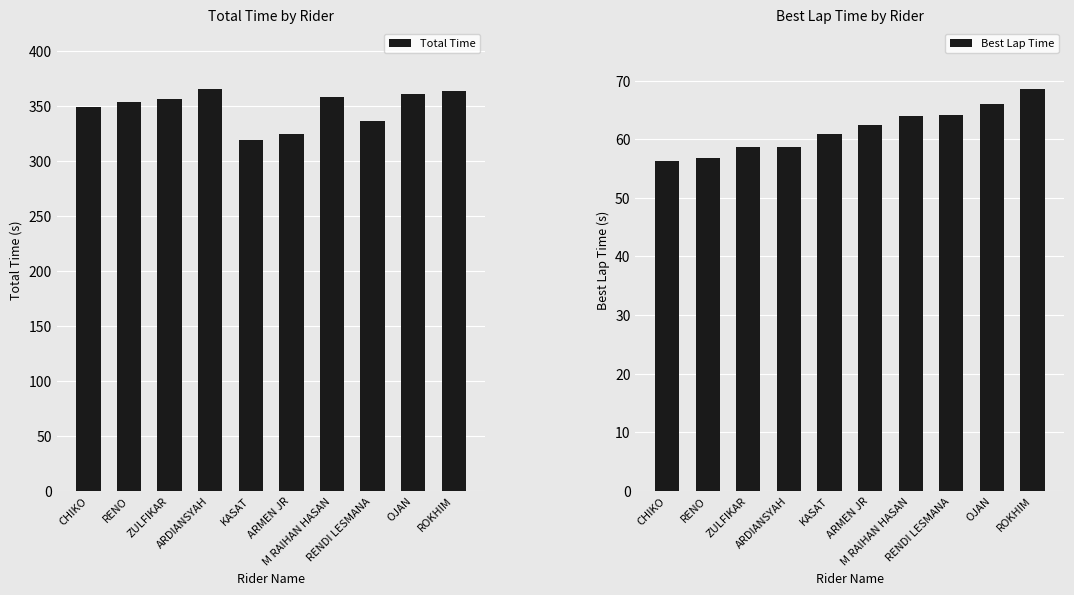

Are the bars grouped side by side (vs. stacked)?

Yes